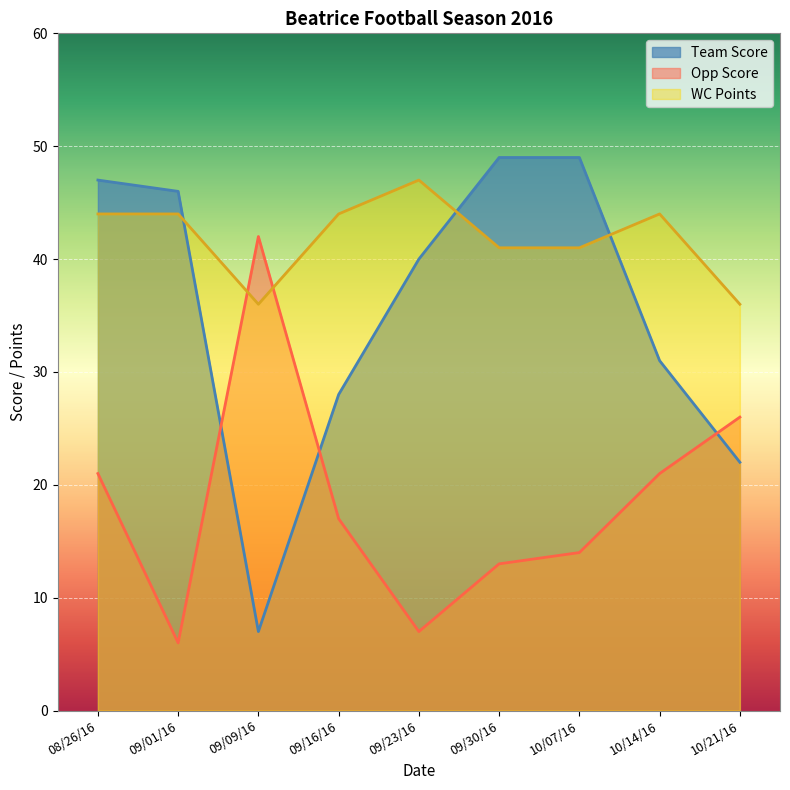

What is the difference between the highest and lowest values at 09/09/16?

35